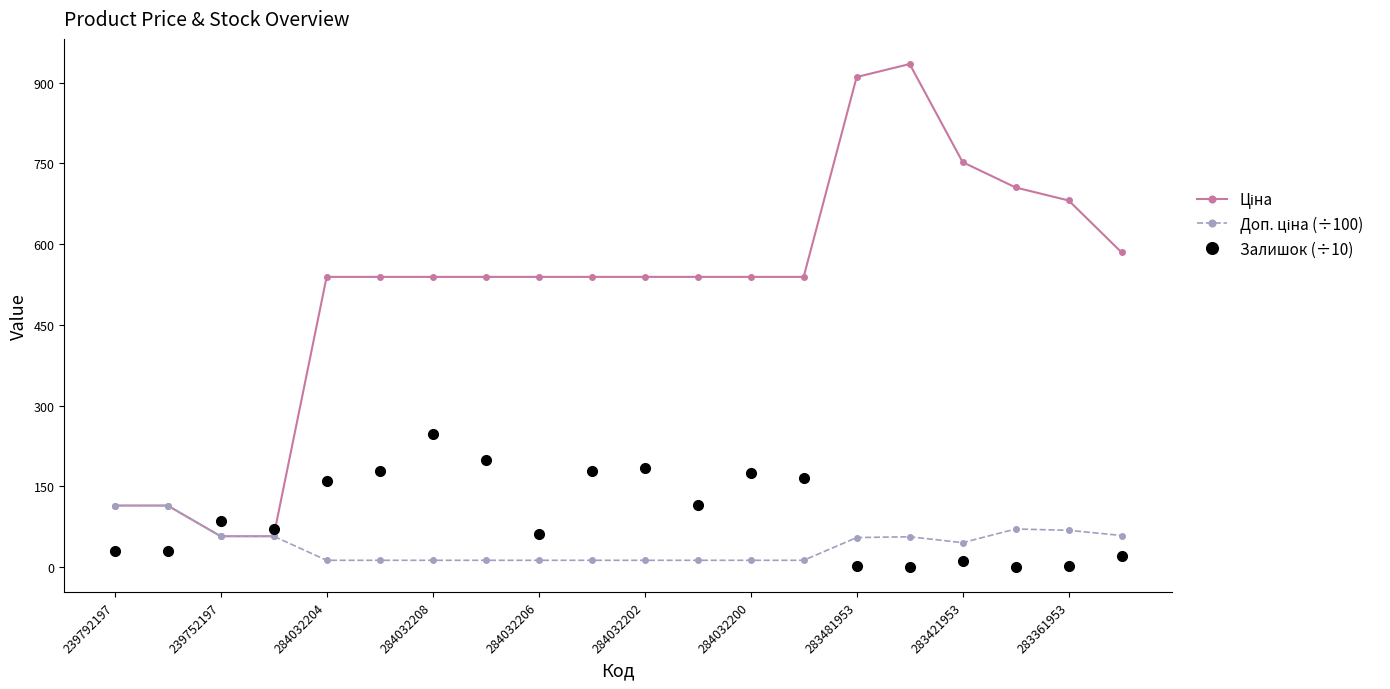

True or false: Залишок (÷10) has more than 2 interior local peaks.

True